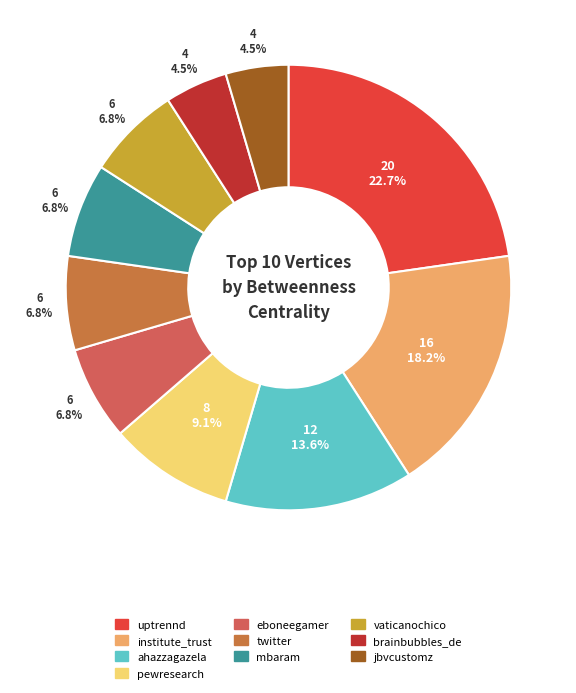

True or false: jbvcustomz accounts for 17% of the total.

False